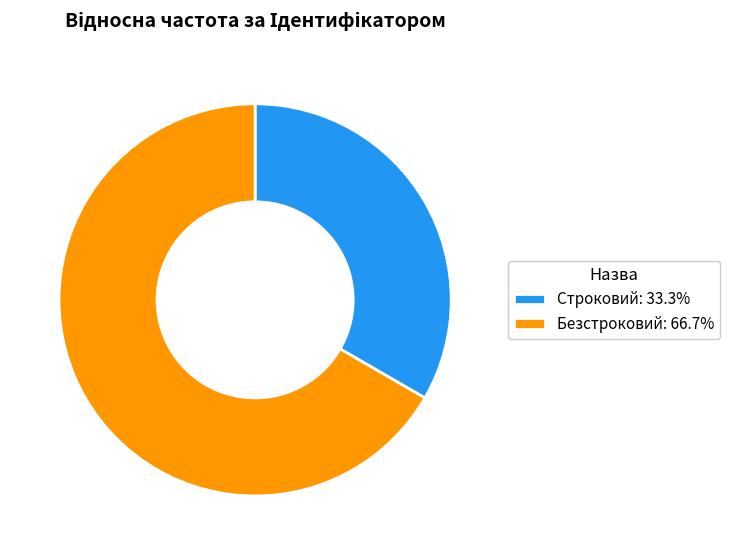

Combined, do Безстроковий: 66.7% and Строковий: 33.3% account for over 50%?

Yes